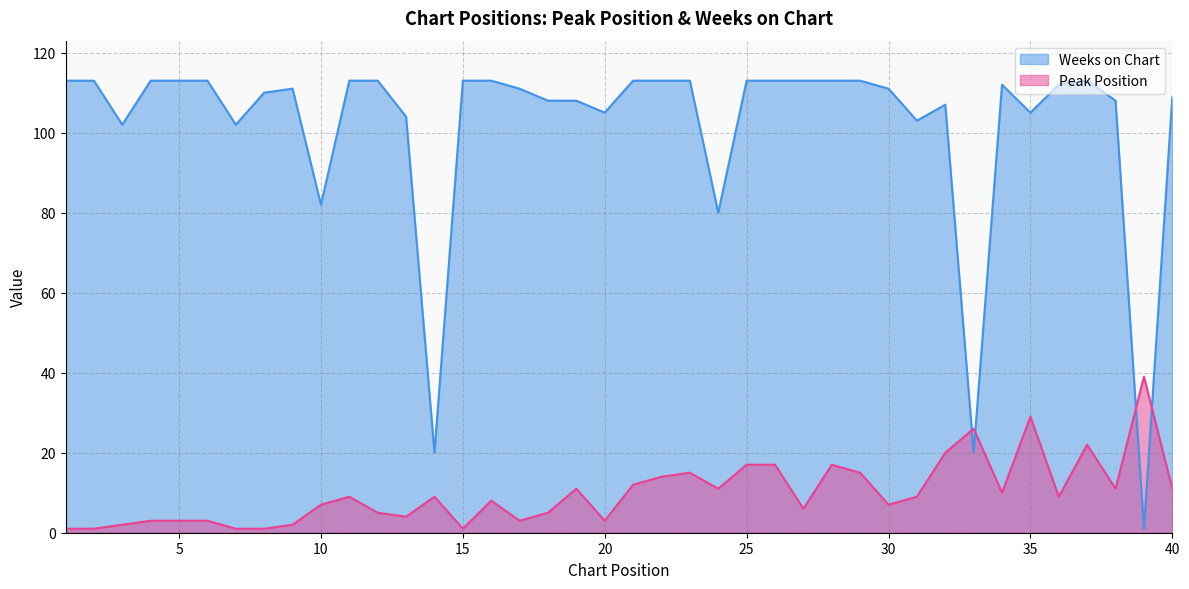

Rank the categories by Peak Position value from lowest to highest.

1, 2, 7, 8, 15, 3, 9, 4, 5, 6, 17, 20, 13, 12, 18, 27, 10, 30, 16, 11, 14, 31, 36, 34, 19, 24, 38, 40, 21, 22, 23, 29, 25, 26, 28, 32, 37, 33, 35, 39